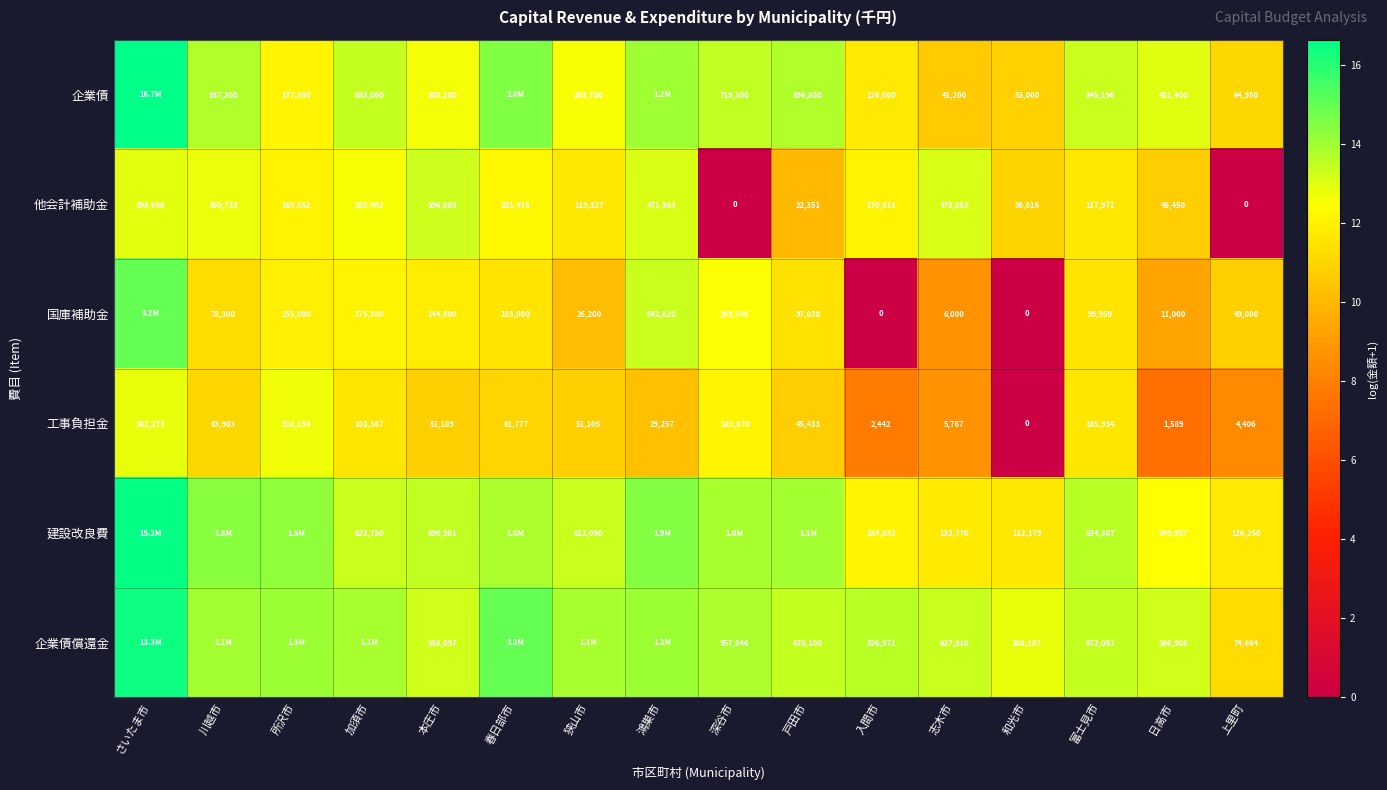

At which label is 工事負担金 closest to 191136?

深谷市